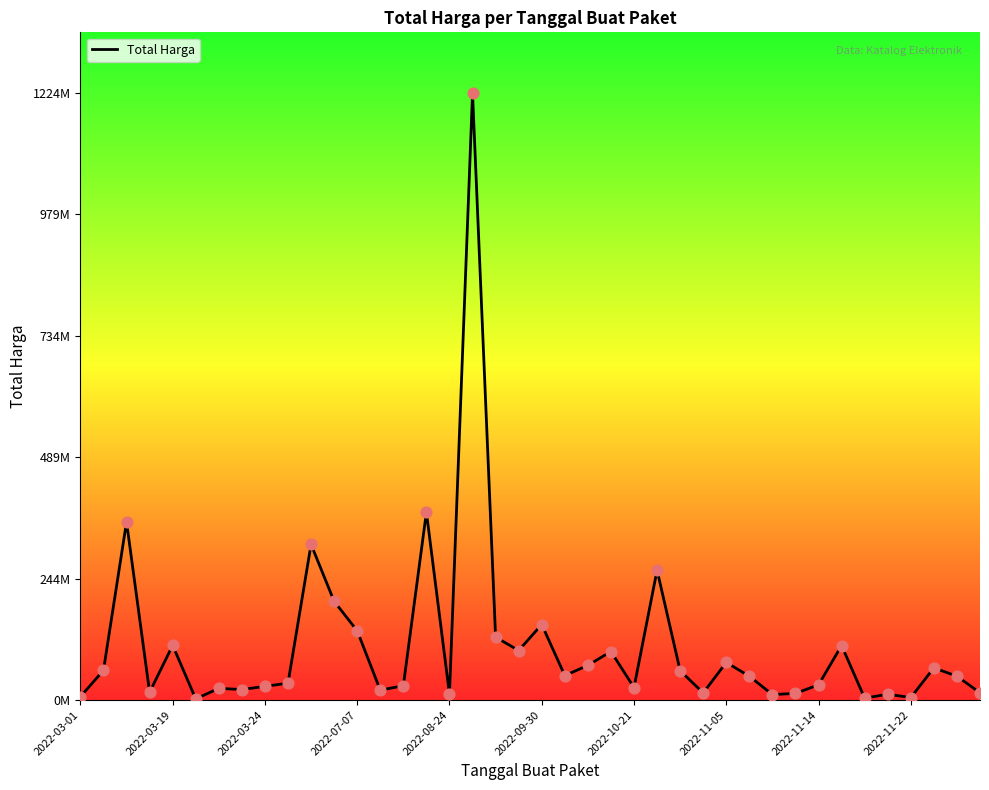

Does the chart have visible grid lines?

No